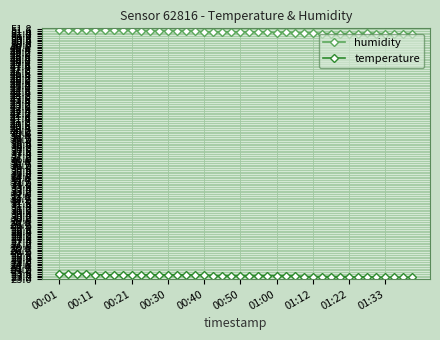

What is the value of the temperature point at the 40th from the left?

23.2